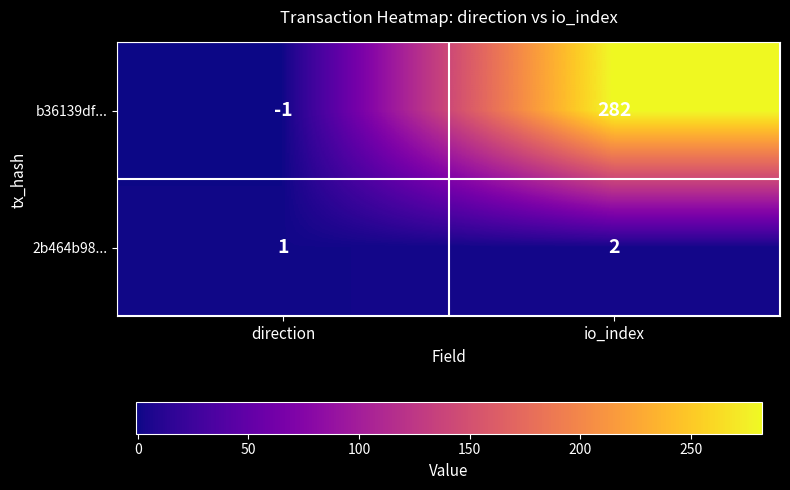

Which label corresponds to the smallest value in the chart?

direction